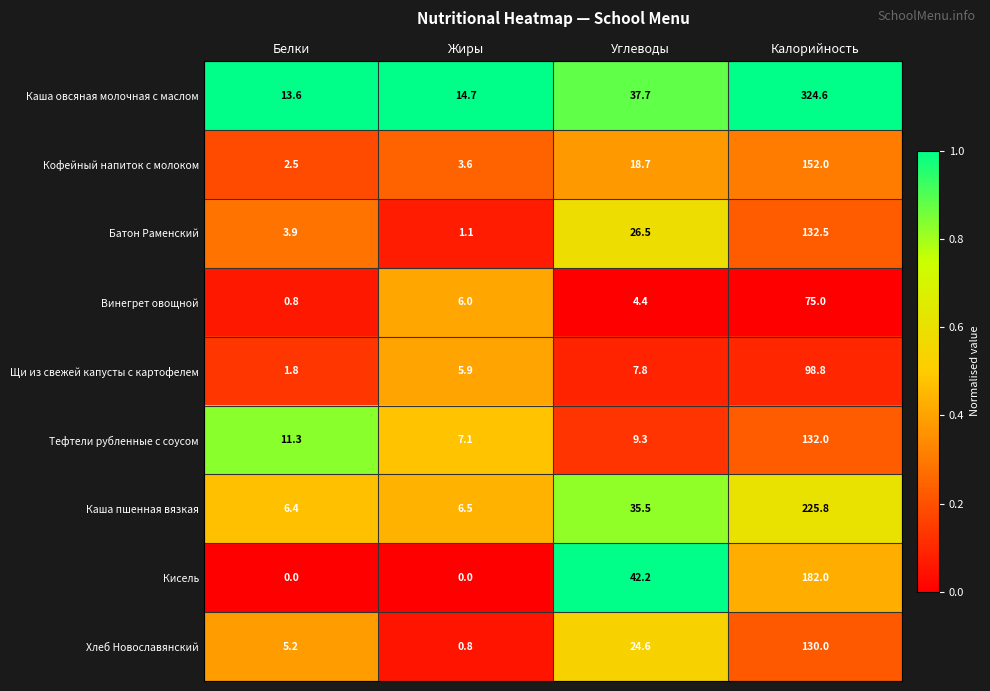

Between Белки and Калорийность, which series saw the biggest shift?

Каша овсяная молочная с маслом